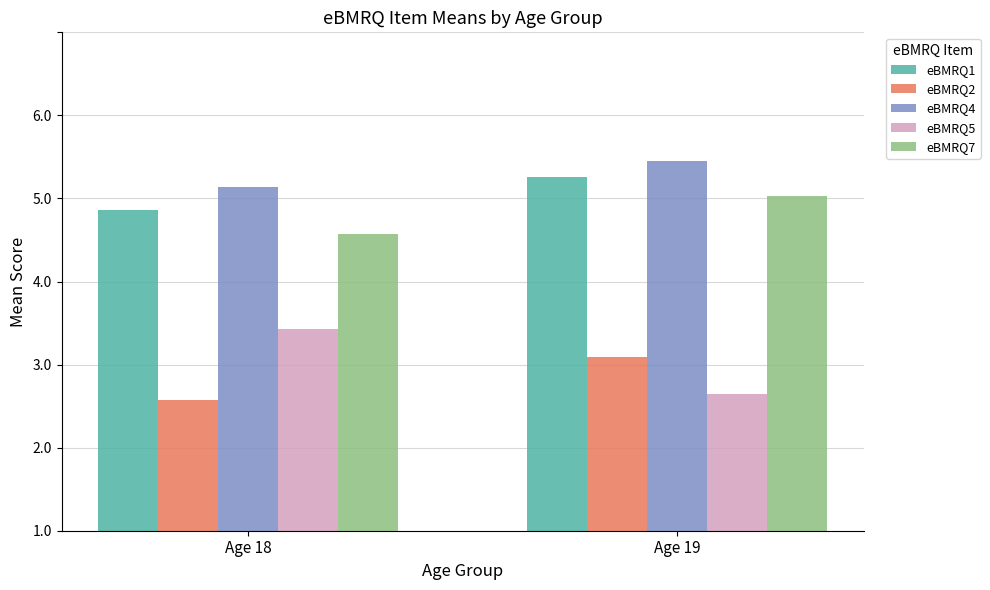

Which series has the largest total across all categories?

eBMRQ4